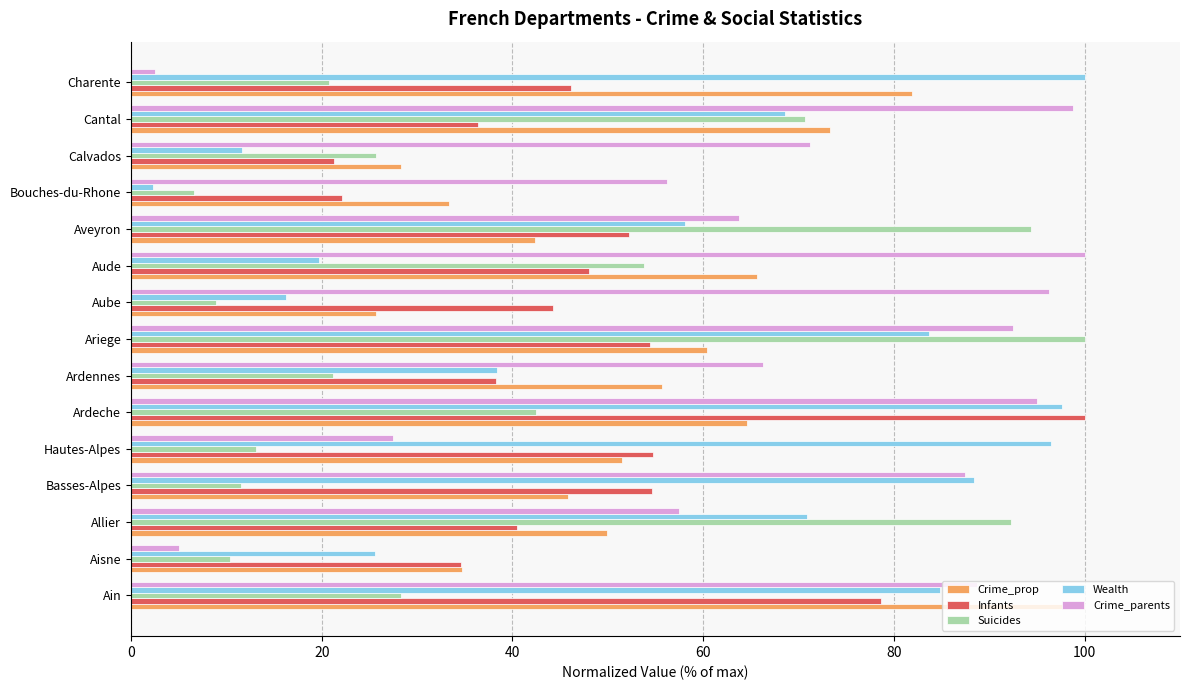

Which series has the largest total across all categories?

Crime_parents